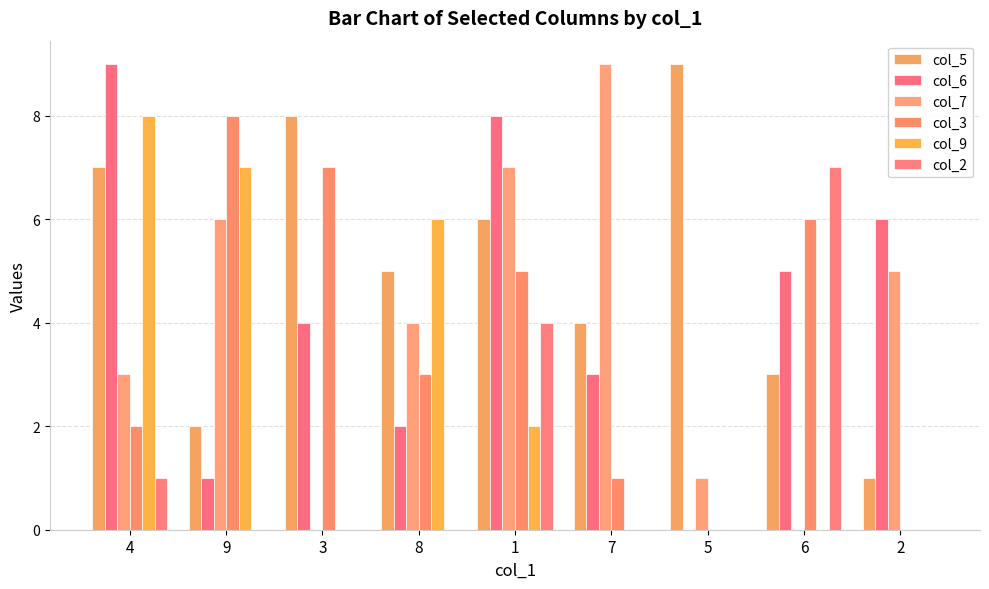

How many groups of bars are there?

9